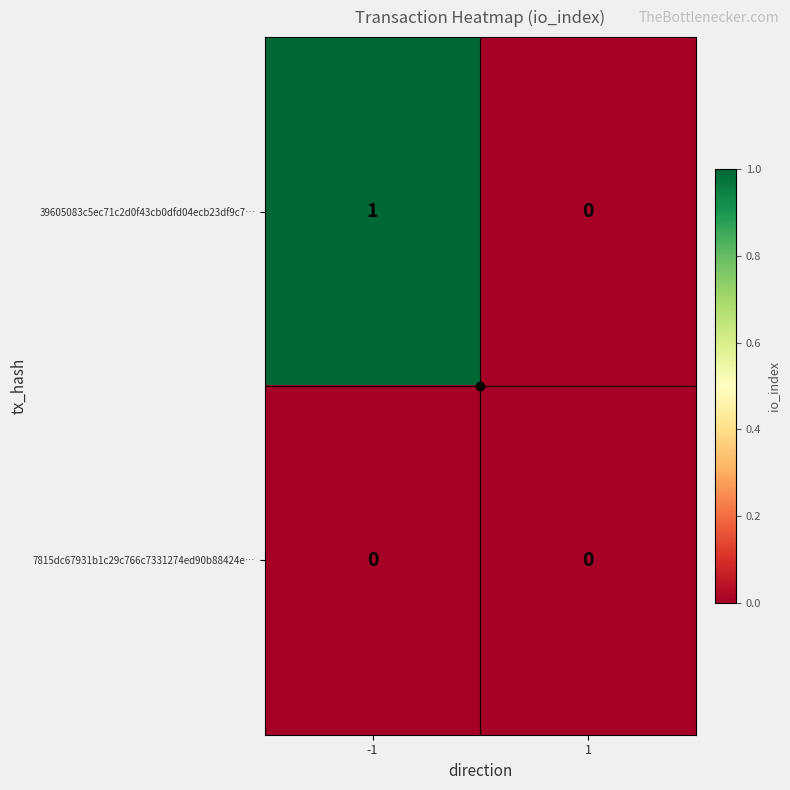

At -1, list the series in order from largest to smallest.

39605083c5ec71c2d0f43cb0dfd04ecb23df9c7…, 7815dc67931b1c29c766c7331274ed90b88424e…